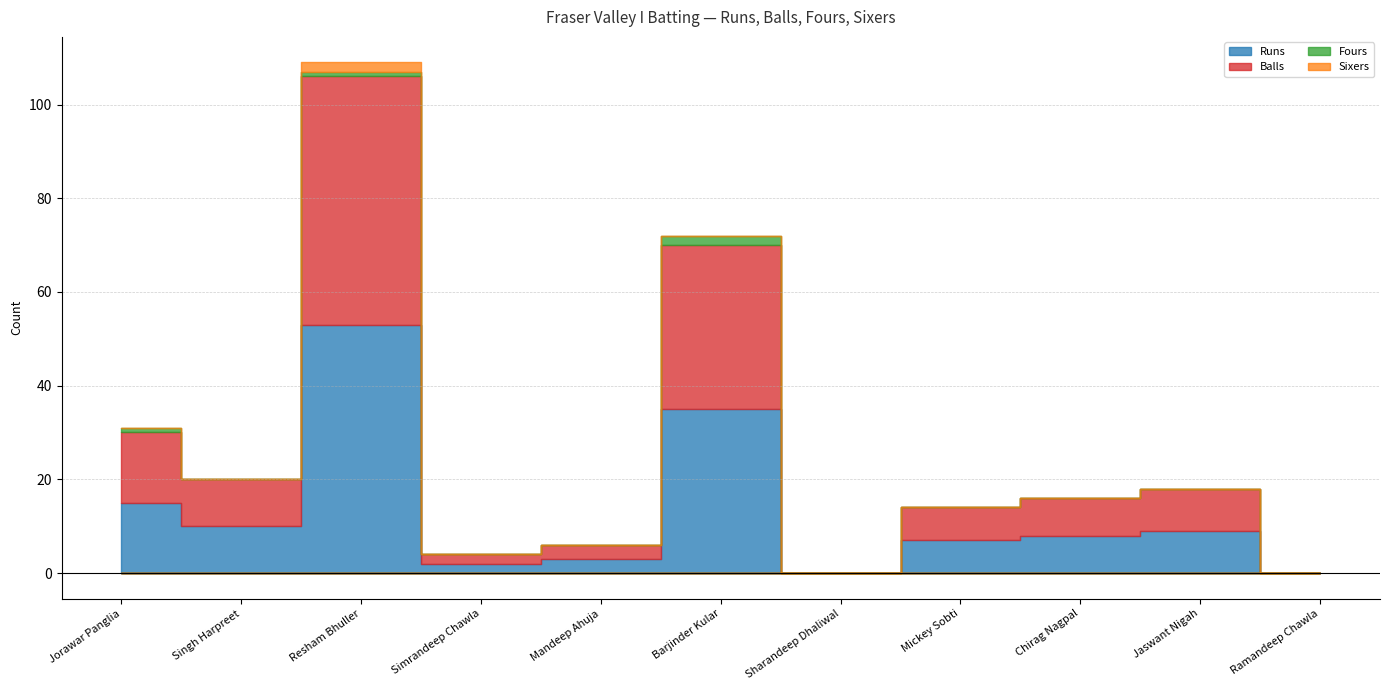

Reading right to left, list all the values displayed in this chart.

Runs: 0	9	8	7	0	35	3	2	53	10	15
Balls: 0	9	8	7	0	35	3	2	53	10	15
Fours: 0	0	0	0	0	2	0	0	1	0	1
Sixers: 0	0	0	0	0	0	0	0	2	0	0